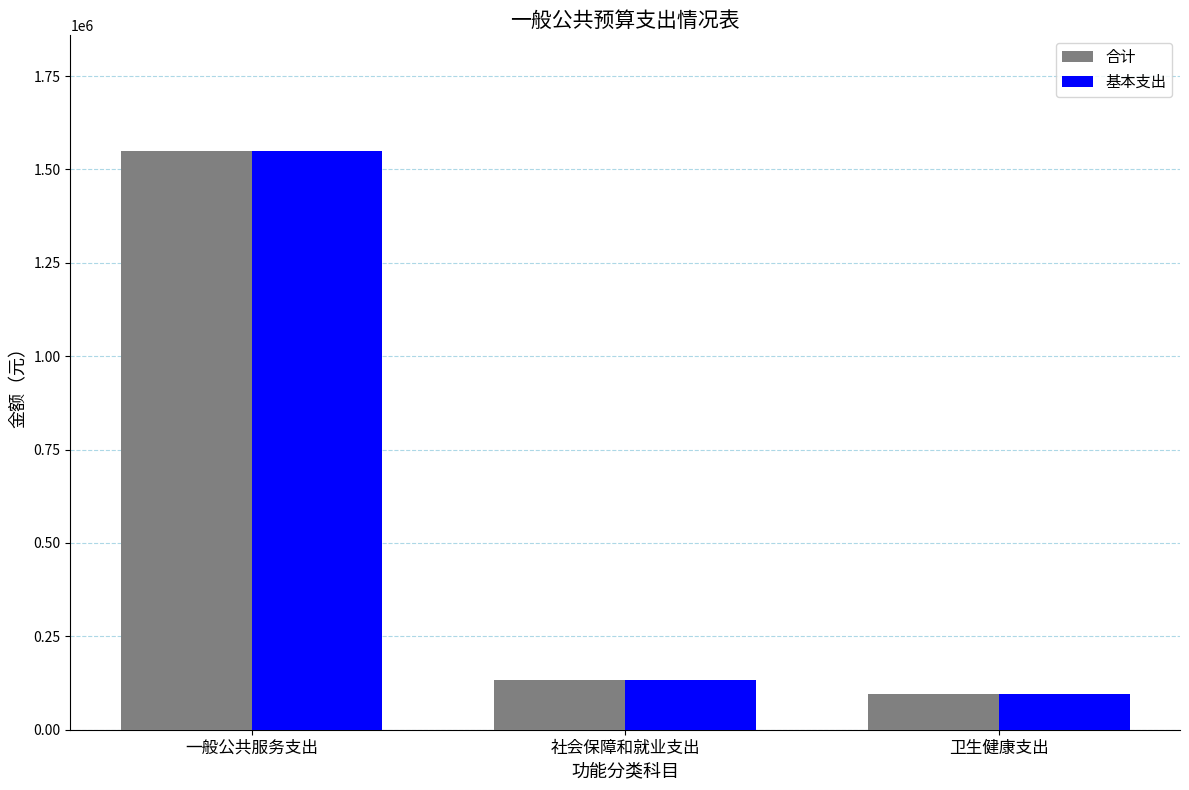

What is the difference between the 合计 values at 卫生健康支出 and 社会保障和就业支出?

37197.4